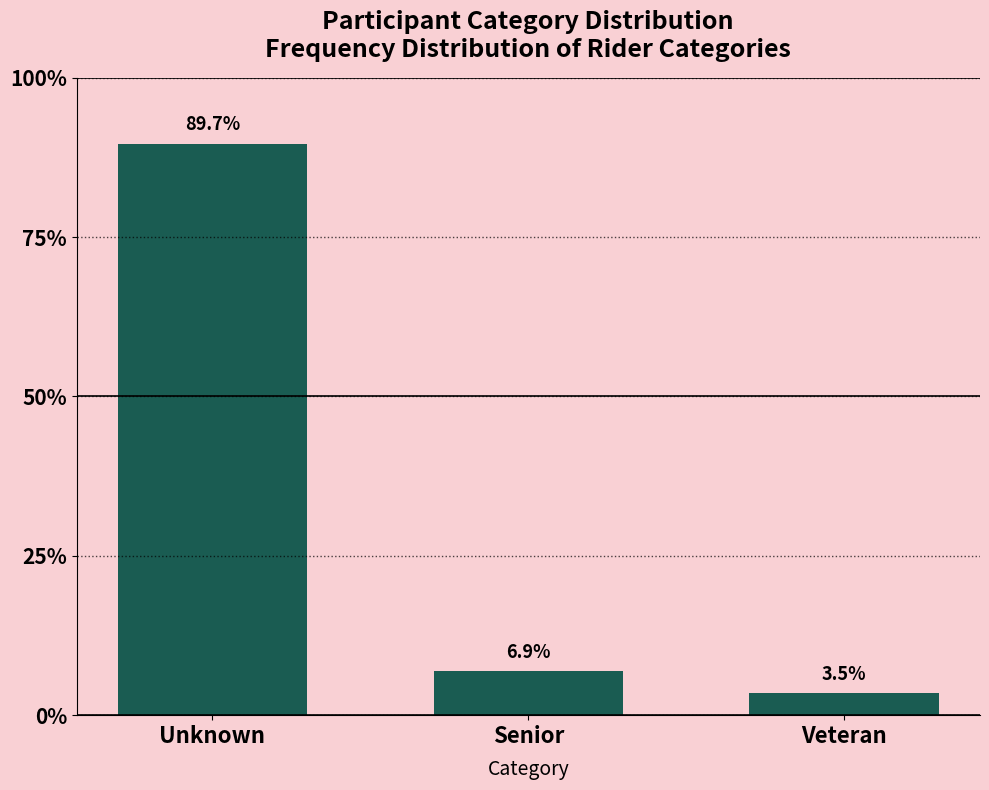

Reading left to right, extract all data points from this chart.

Unknown=89.7	Senior=6.9	Veteran=3.5